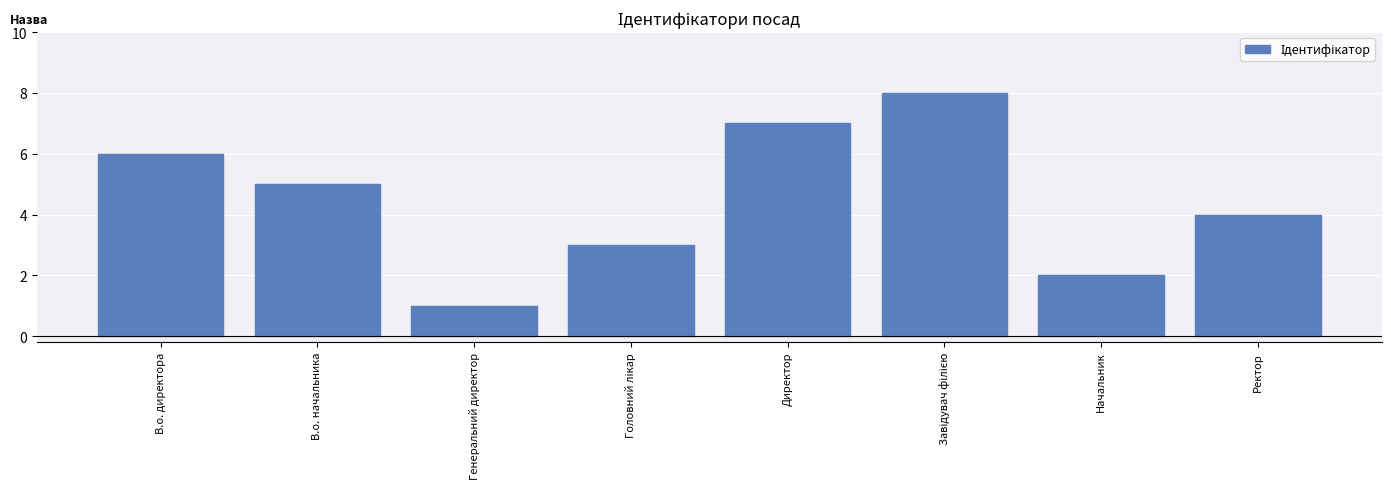

What is the label of the 8th bar from the left?

Ректор